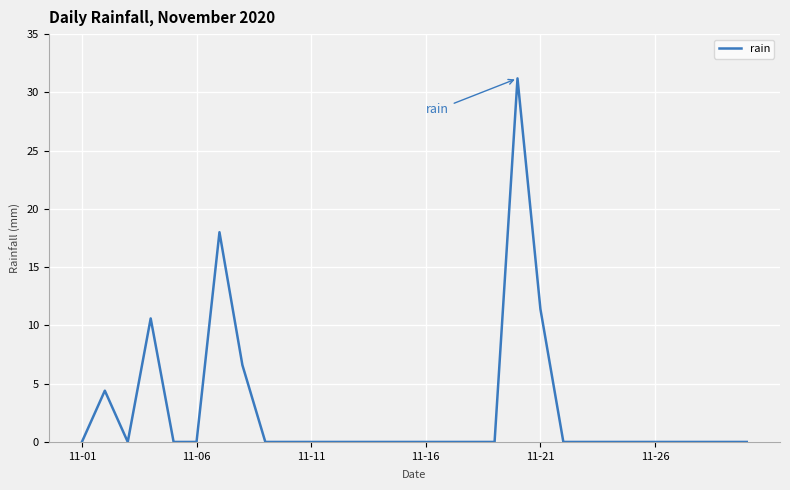

What is the maximum value shown in the chart?

31.2